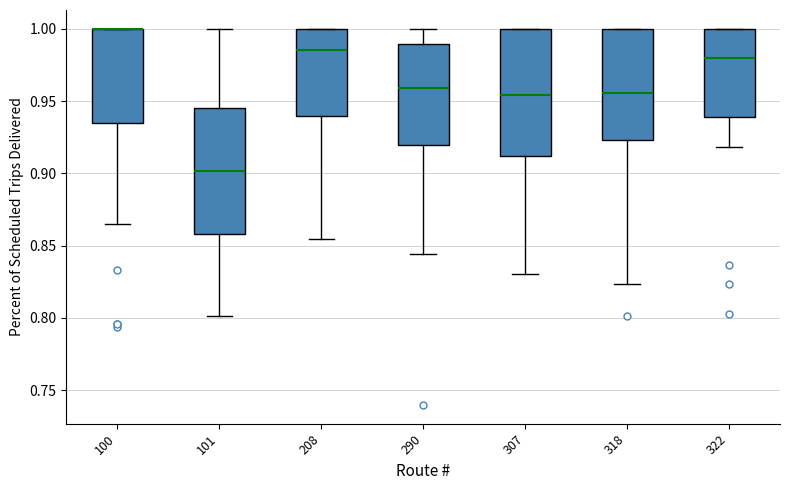

Where does the median line of the box at x = 290 sit on the y-axis? The values are not printed on the chart, so give them approximately, as read against the axis.

0.960